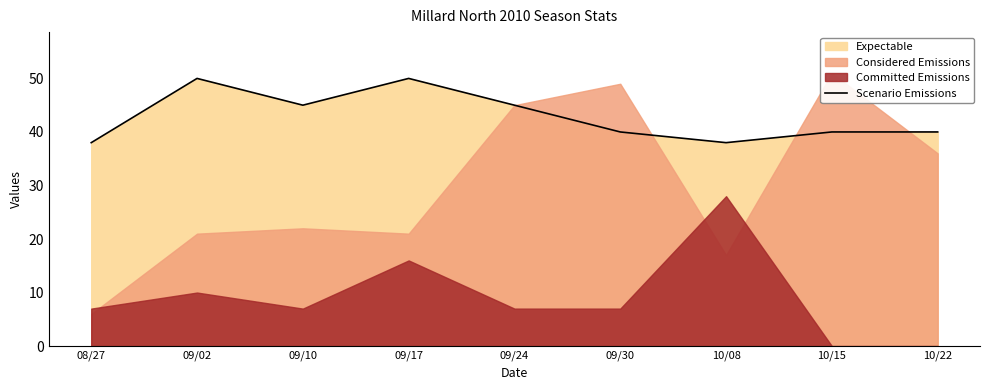

What is the highest value of the Scenario Emissions series?

50